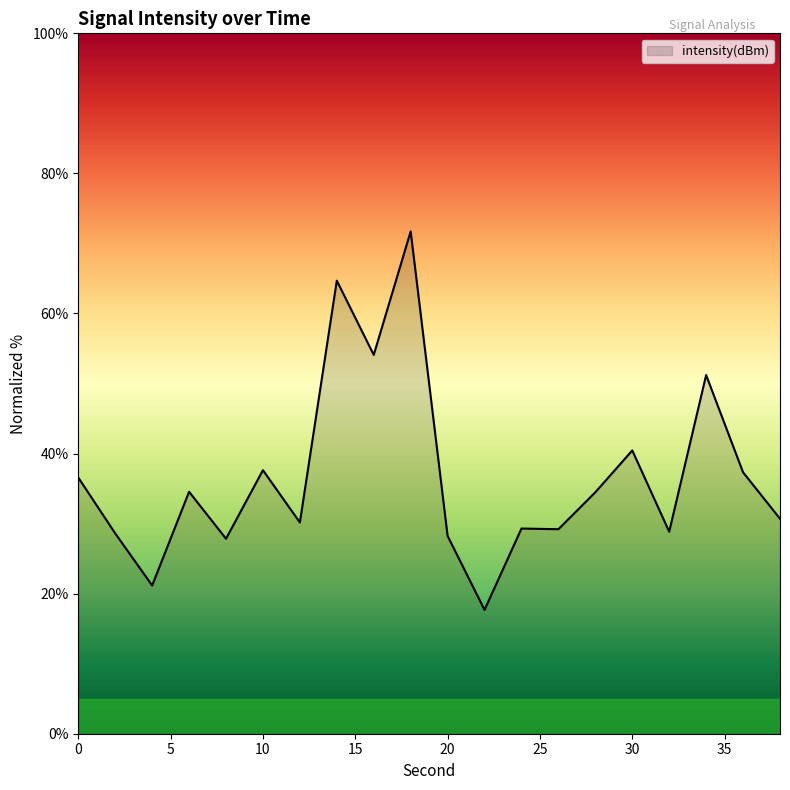

What is the difference between the maximum and minimum values?

54.0